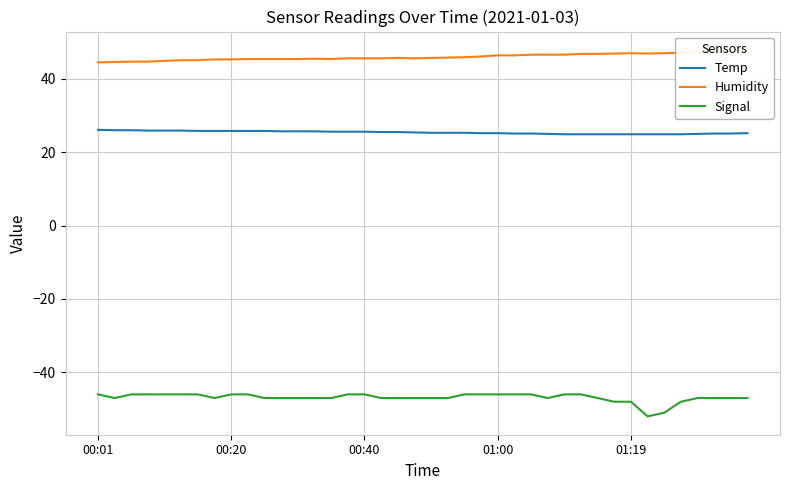

Does the chart display data point markers on the line(s)?

No